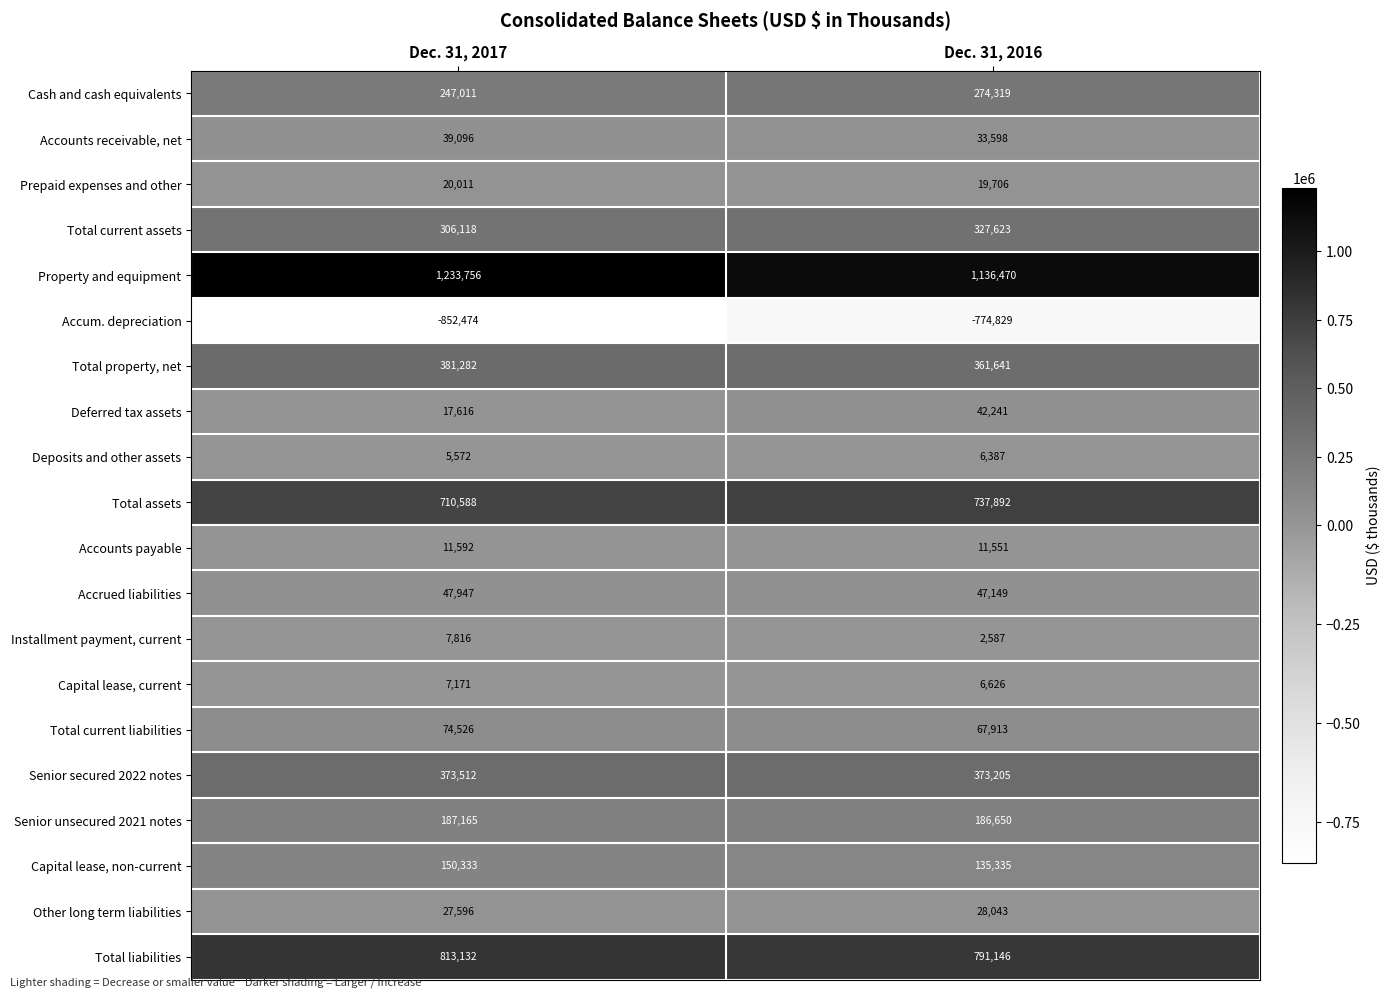

What is the approximate value of Total current assets at Dec. 31, 2016, to the nearest 100?

327600